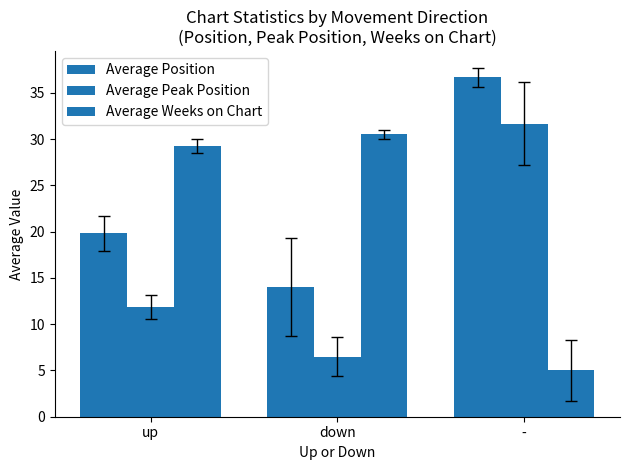

How many data points does each series have?

3